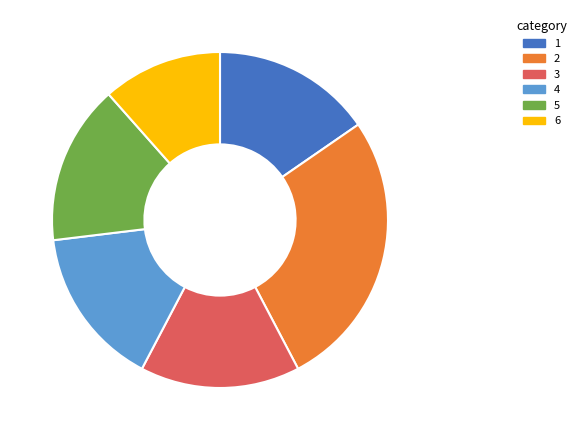

True or false: 5 accounts for 15% of the total.

True